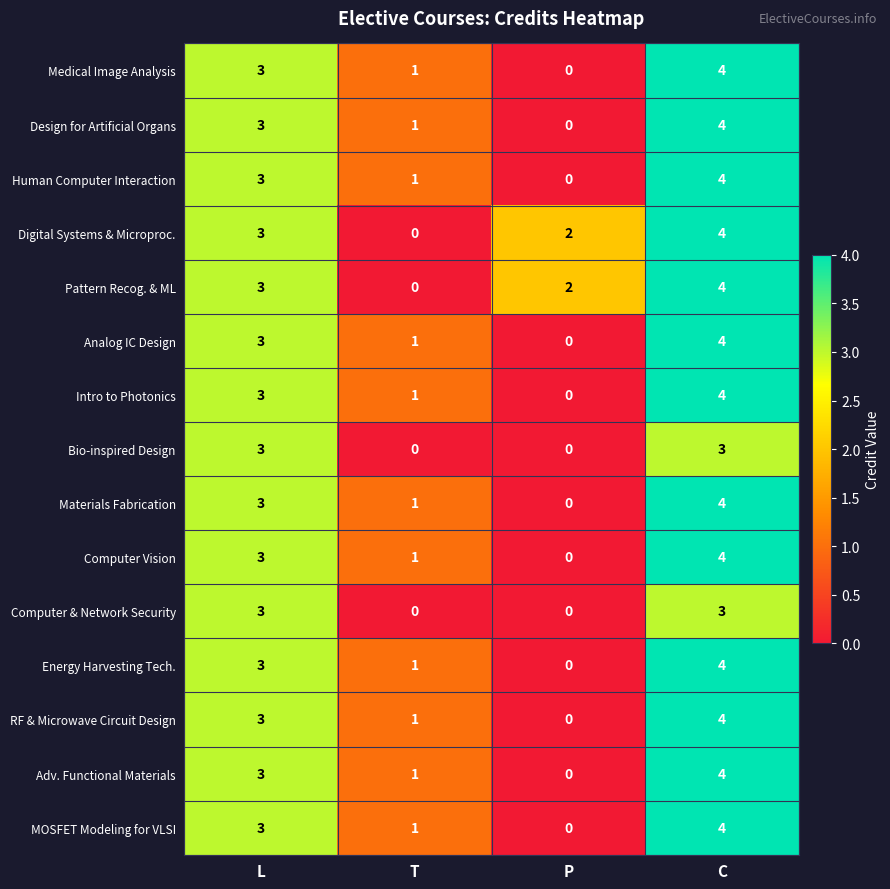

At which category is the sum across all series the highest?

C